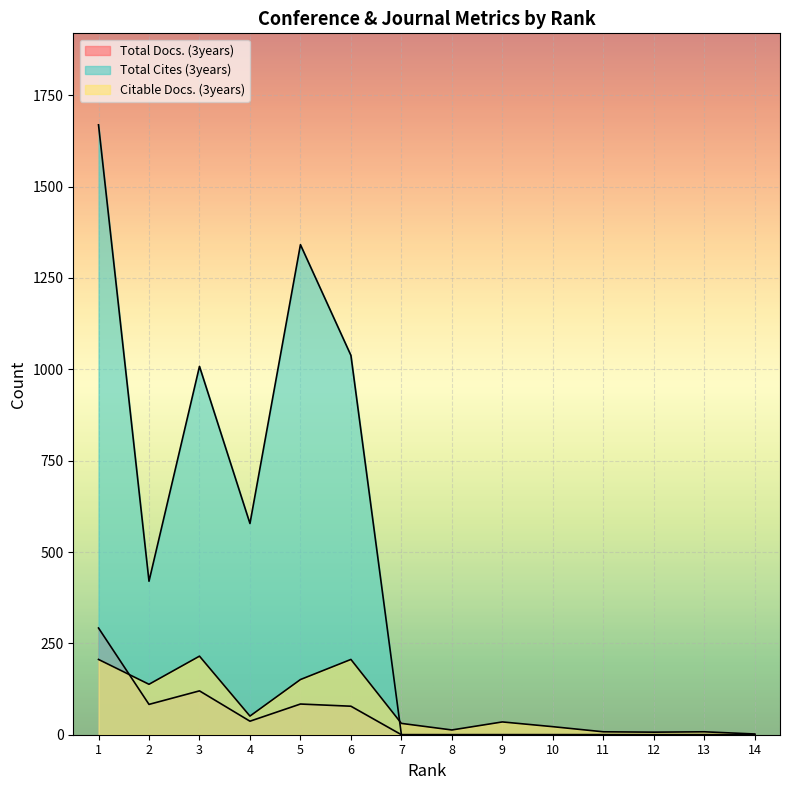

List the series in order of their peak value, highest first.

Total Cites (3years), Total Docs. (3years), Citable Docs. (3years)